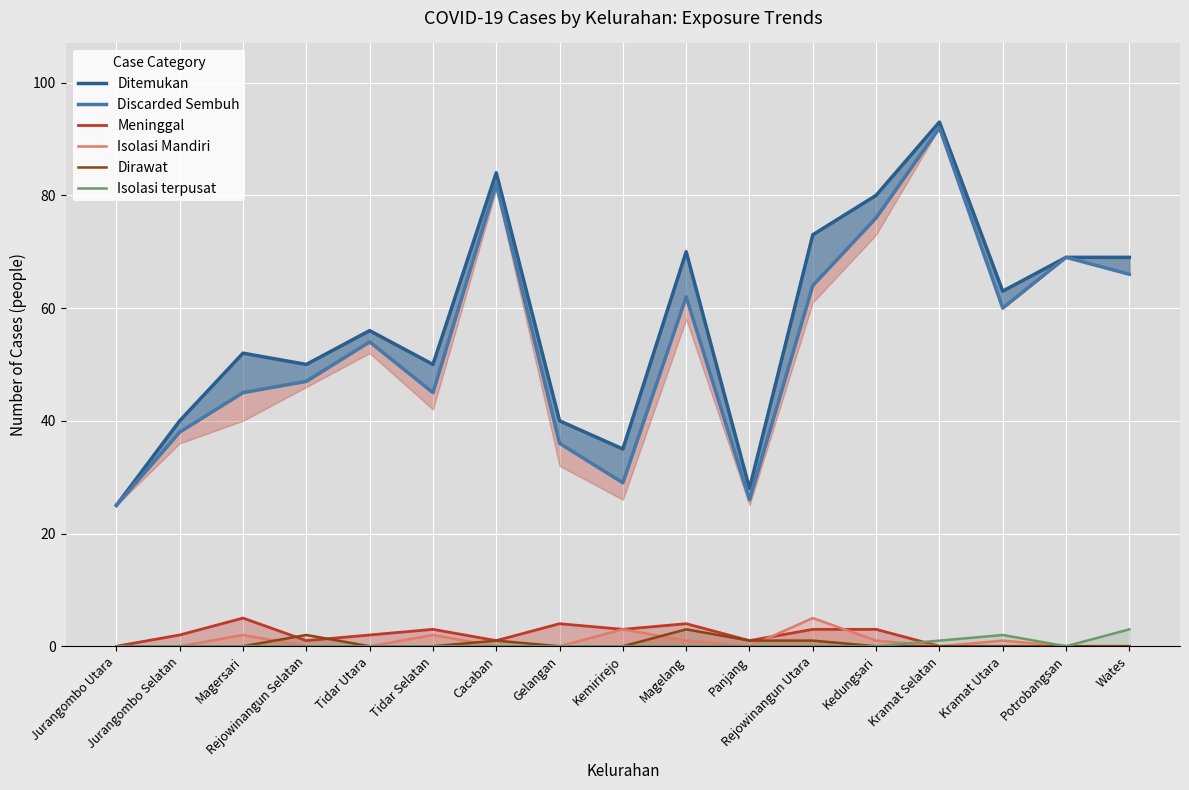

Is it true that Dirawat equals 0 at Magersari?

True